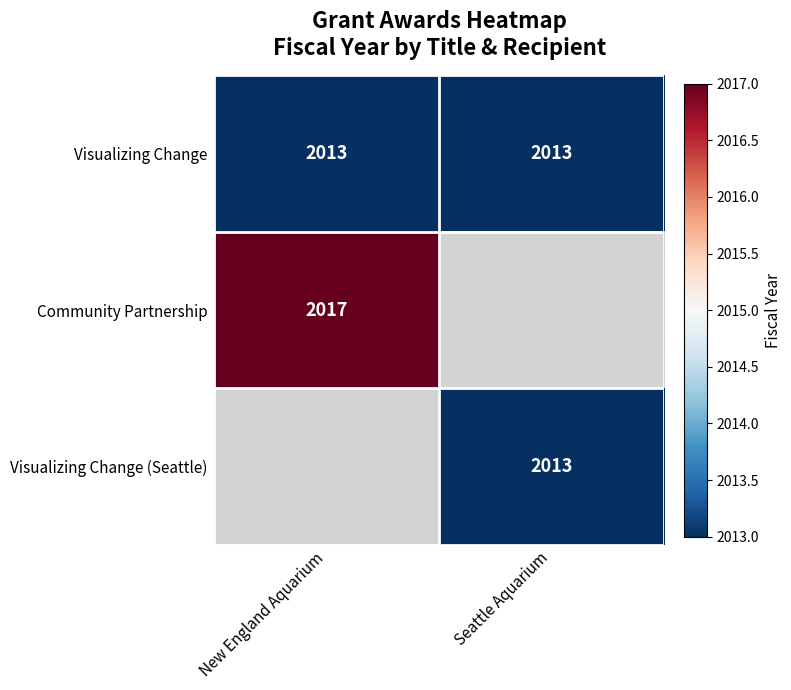

What is the average value of the Visualizing Change series?

2013